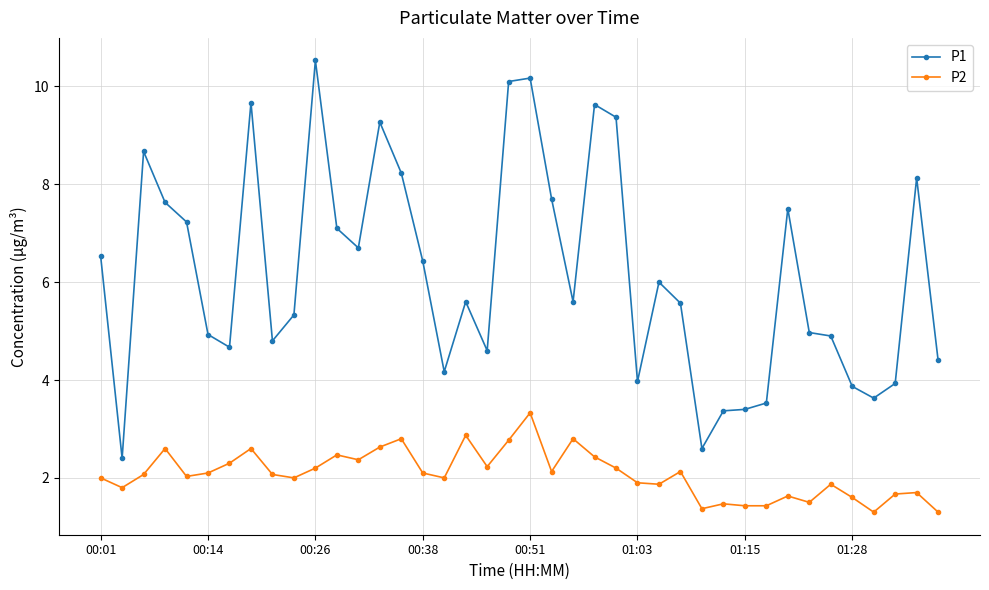

True or false: P2 has more than 1 points higher than both neighbors.

True